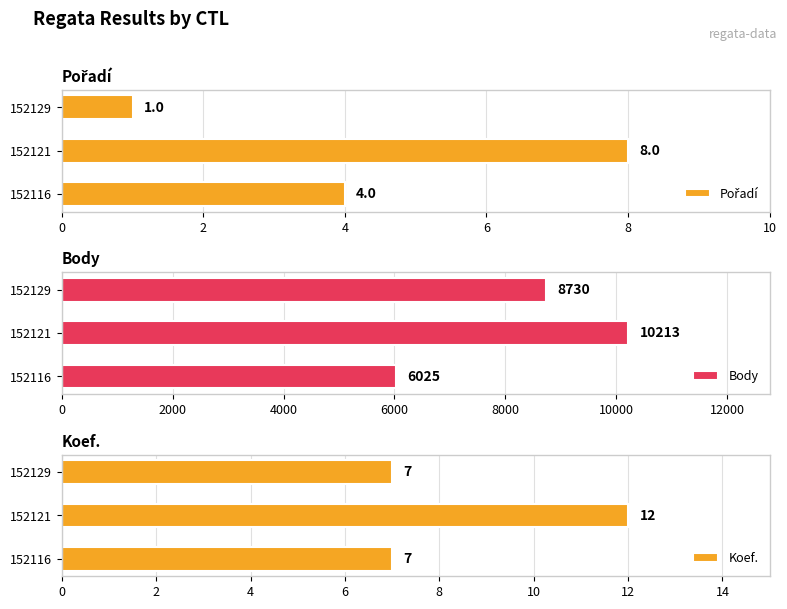

Count the number of data series in this chart.

3